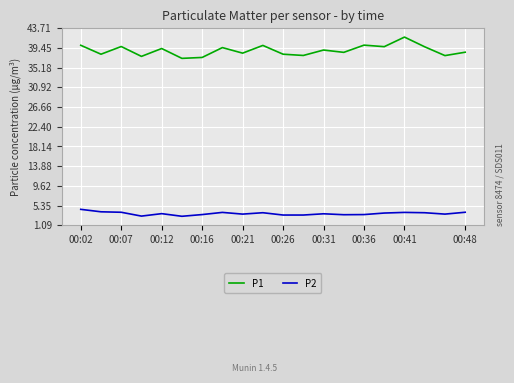

How many lines are shown in the chart?

2